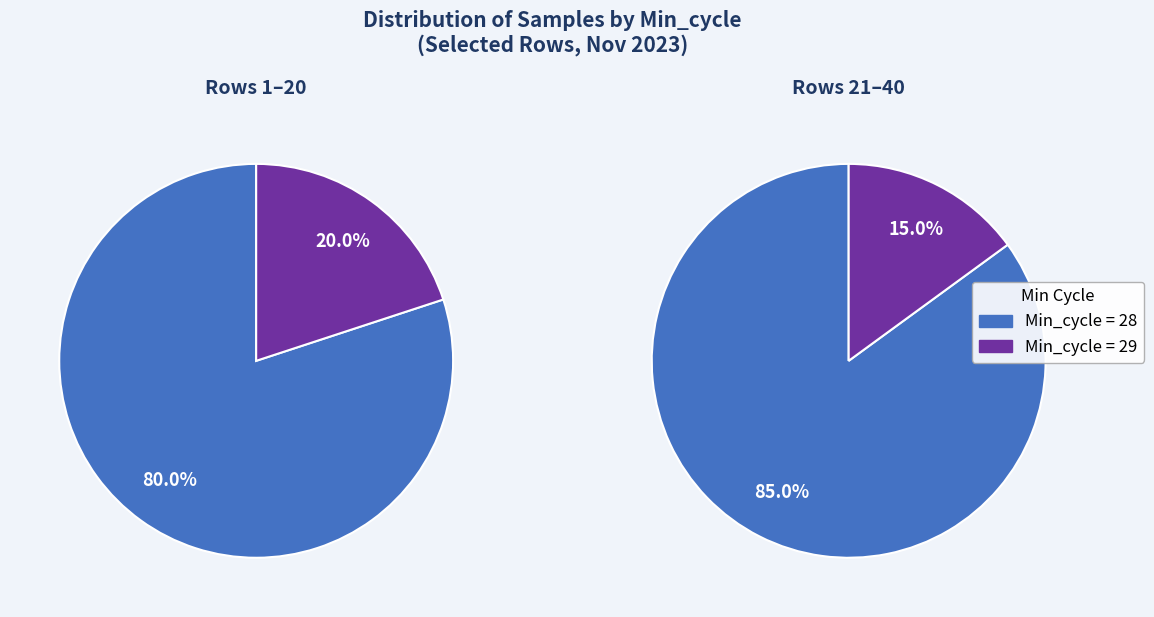

Which has a higher value, 28 or 28?

28